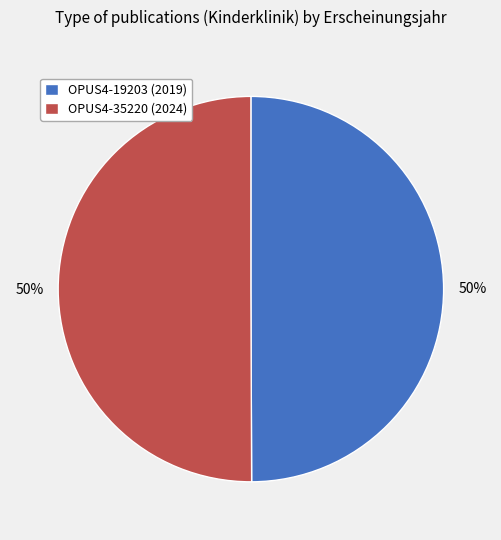

To the nearest percent, what portion does OPUS4-19203 (2019) represent?

50%